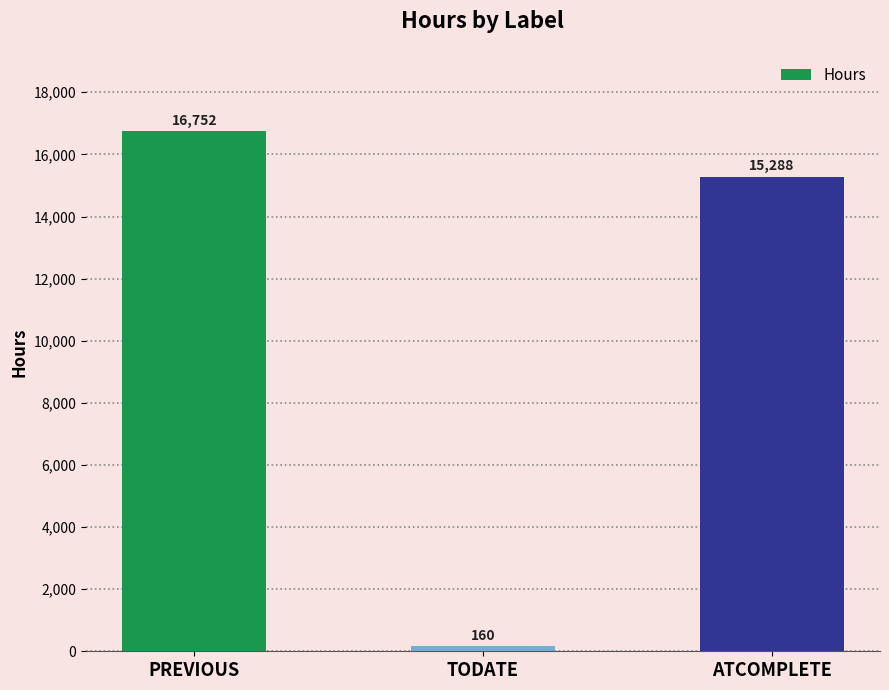

Rank the categories by value from lowest to highest.

TODATE, ATCOMPLETE, PREVIOUS